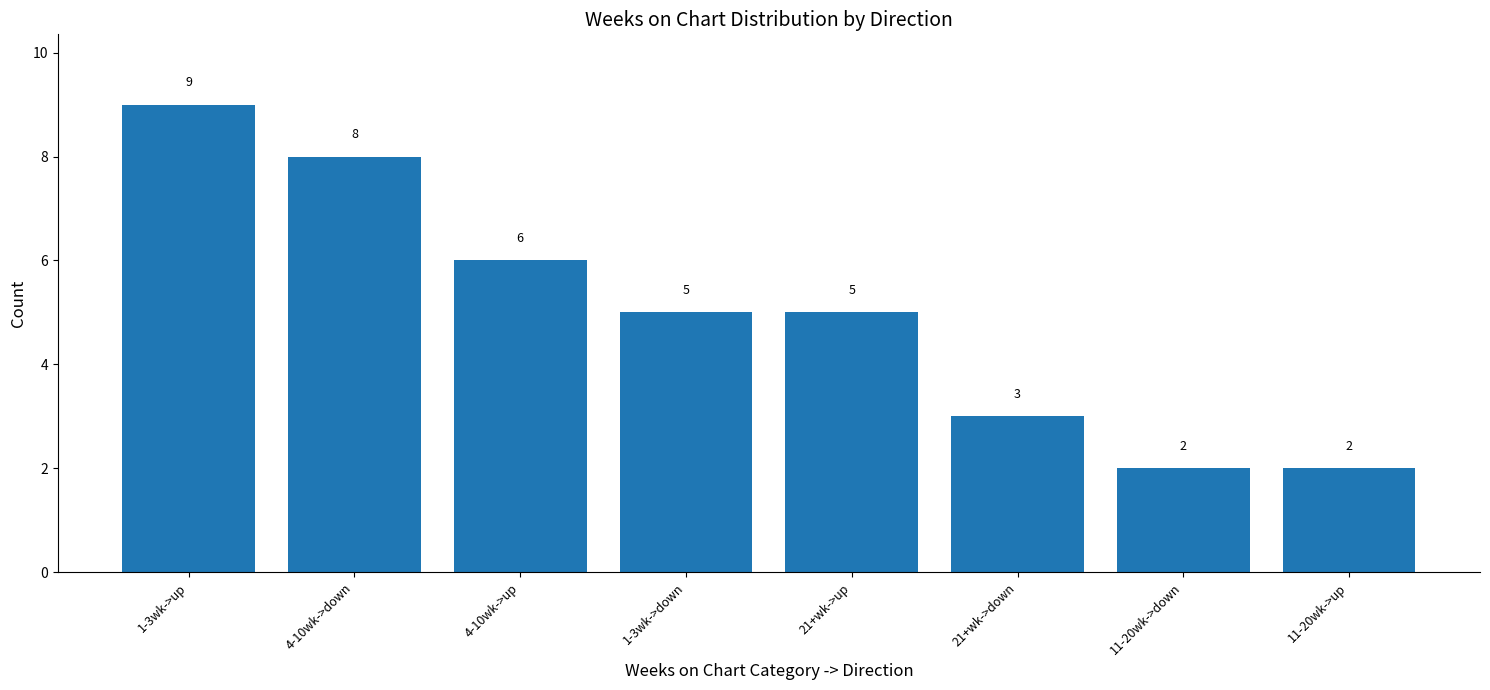

How many data points are less than 5?

3